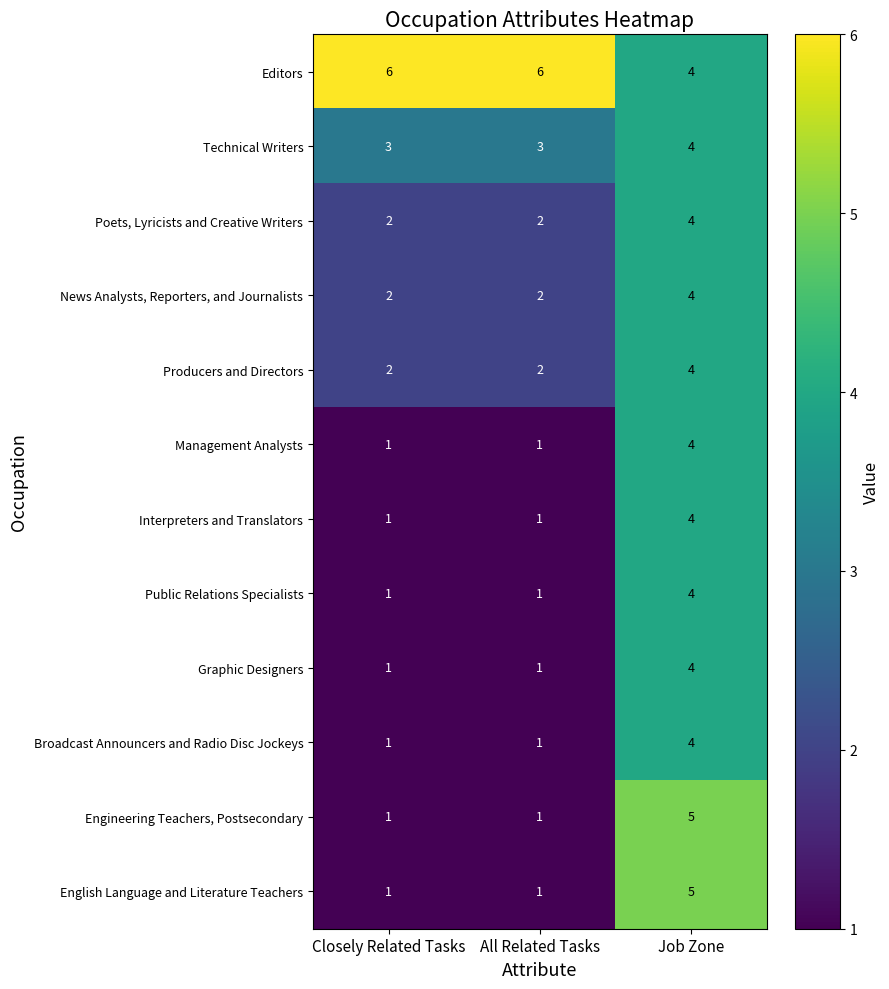

Count the number of categories in the chart.

3